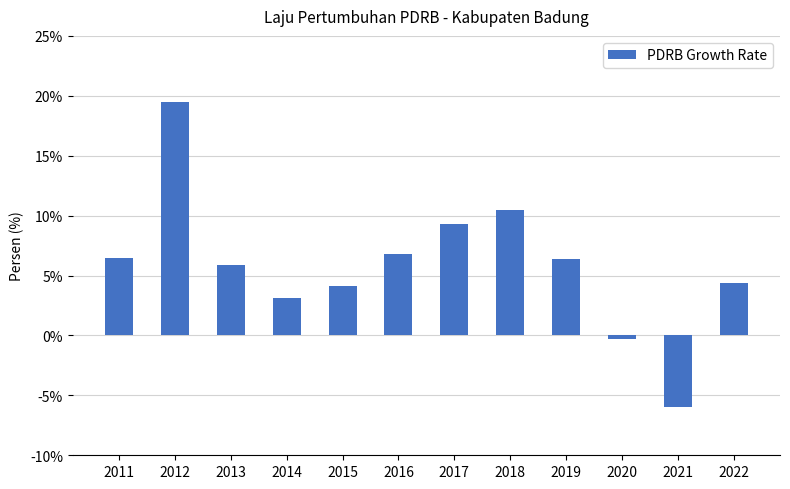

True or false: the data shows 8.6 at 2011.

False